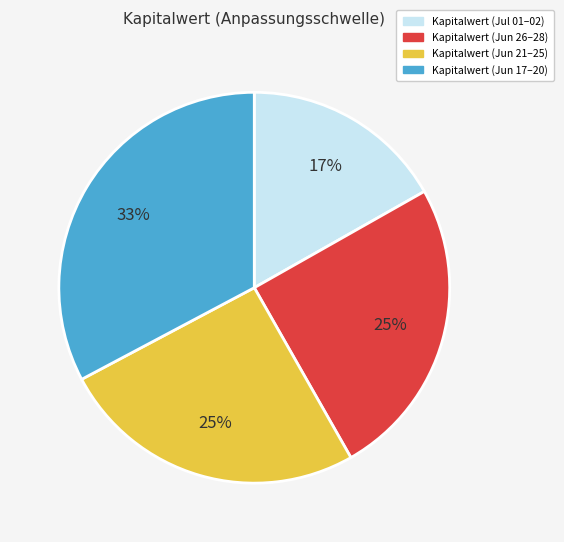

Is there a majority slice in this chart?

No